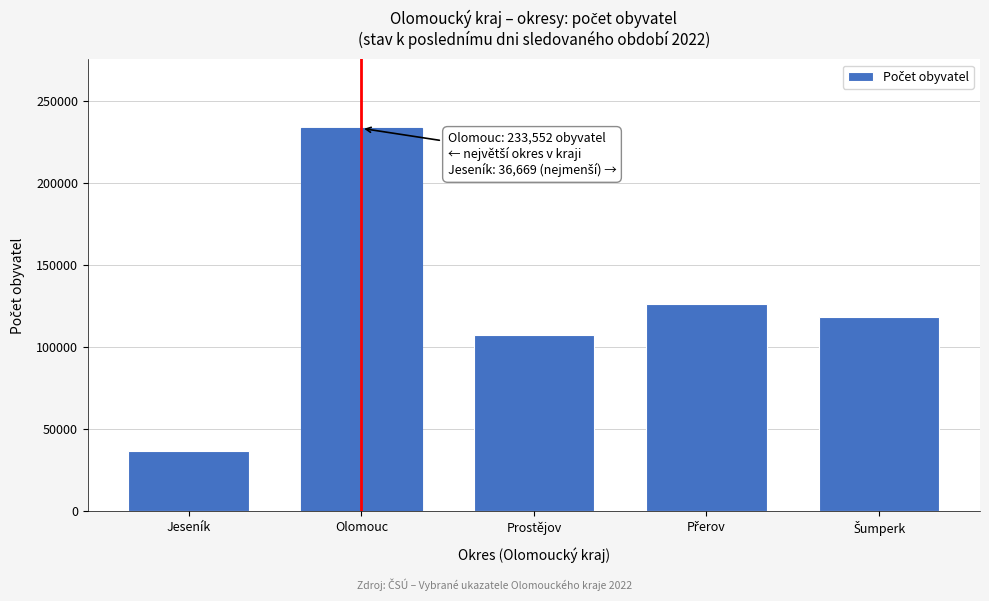

Reading right to left, list all the values displayed in this chart.

118366	126399	107553	233552	36669